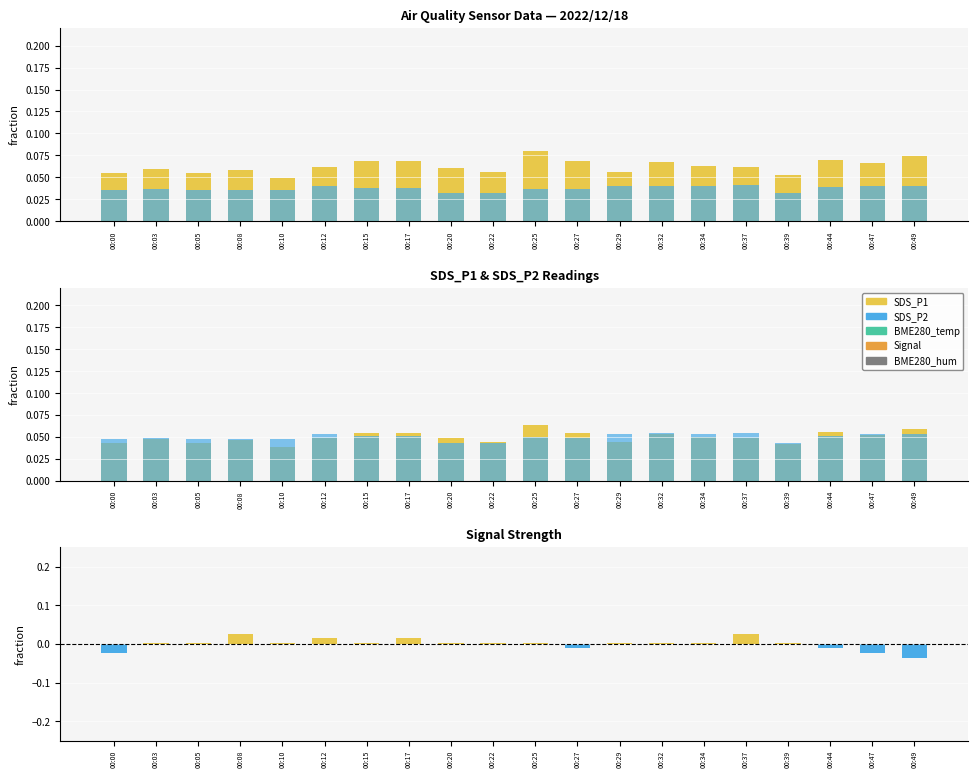

Reading right to left, what are all the values shown in this chart?

SDS_P1: 00:49=0.1	00:47=0.1	00:44=0.1	00:39=0.0	00:37=0.0	00:34=0.0	00:32=0.1	00:29=0.0	00:27=0.1	00:25=0.1	00:22=0.0	00:20=0.0	00:17=0.1	00:15=0.1	00:12=0.0	00:10=0.0	00:08=0.0	00:05=0.0	00:03=0.0	00:00=0.0
SDS_P2: 00:49=0.1	00:47=0.1	00:44=0.1	00:39=0.0	00:37=0.1	00:34=0.1	00:32=0.1	00:29=0.1	00:27=0.0	00:25=0.0	00:22=0.0	00:20=0.0	00:17=0.1	00:15=0.1	00:12=0.1	00:10=0.0	00:08=0.0	00:05=0.0	00:03=0.0	00:00=0.0
Signal: 00:49=-0.0	00:47=-0.0	00:44=-0.0	00:39=0.0	00:37=0.0	00:34=0.0	00:32=0.0	00:29=0.0	00:27=-0.0	00:25=0.0	00:22=0.0	00:20=0.0	00:17=0.0	00:15=0.0	00:12=0.0	00:10=0.0	00:08=0.0	00:05=0.0	00:03=0.0	00:00=-0.0